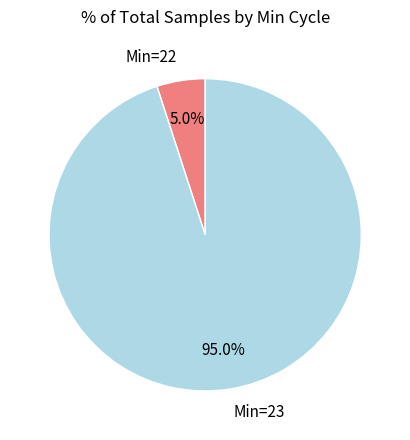

What percentage do Min=23 and Min=22 together represent?

100.0%